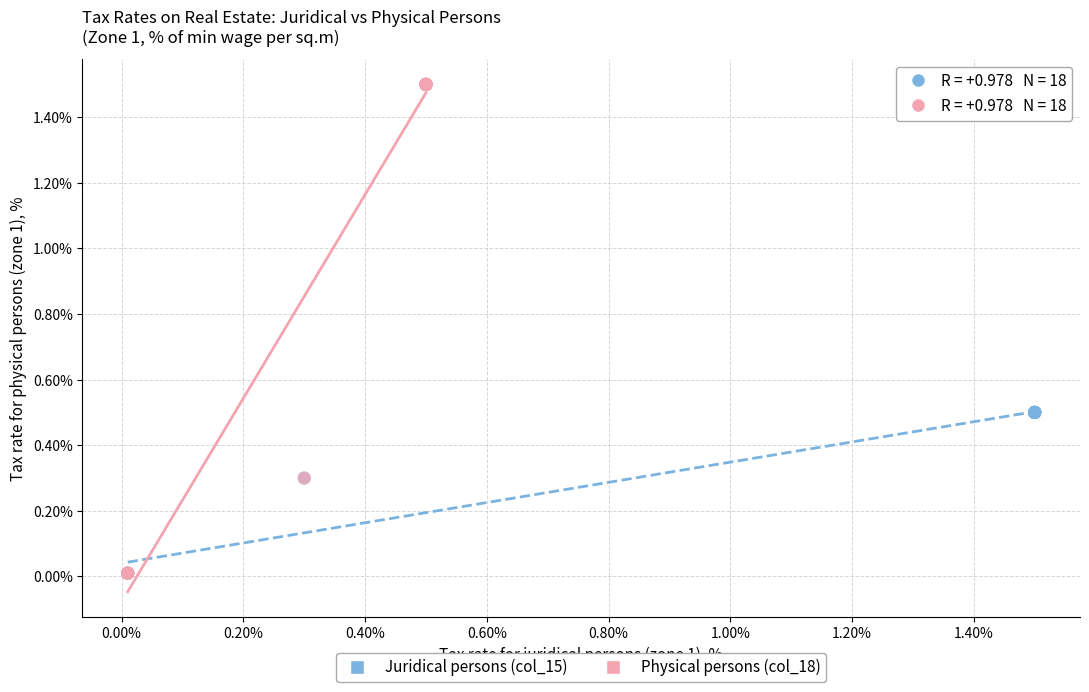

Which series has the widest spread of Y values?

Physical persons (col_18)